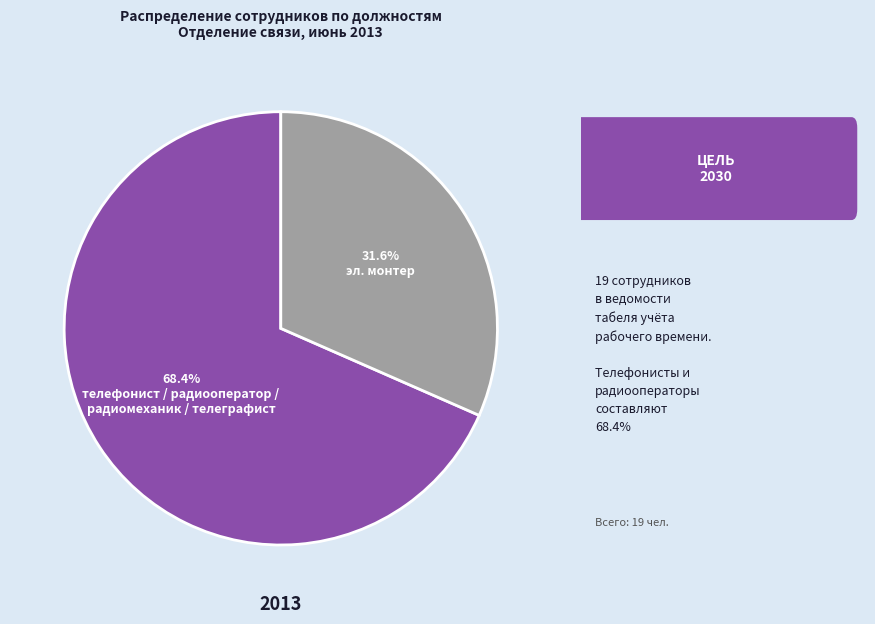

Is there any slice that represents more than half of the pie?

Yes